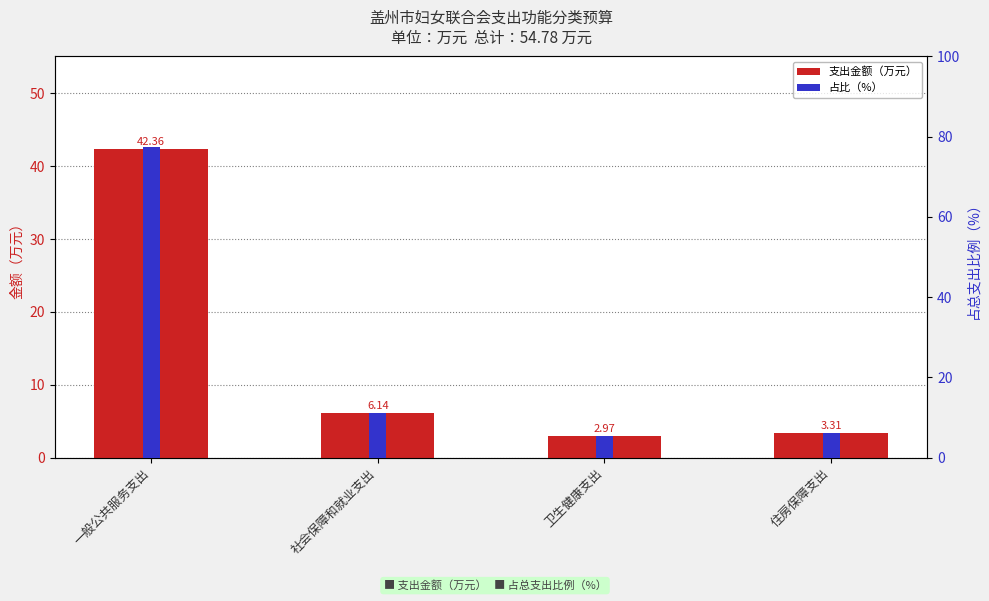

What is the value of the 占比（%） bar at the 2nd from the left?

11.2